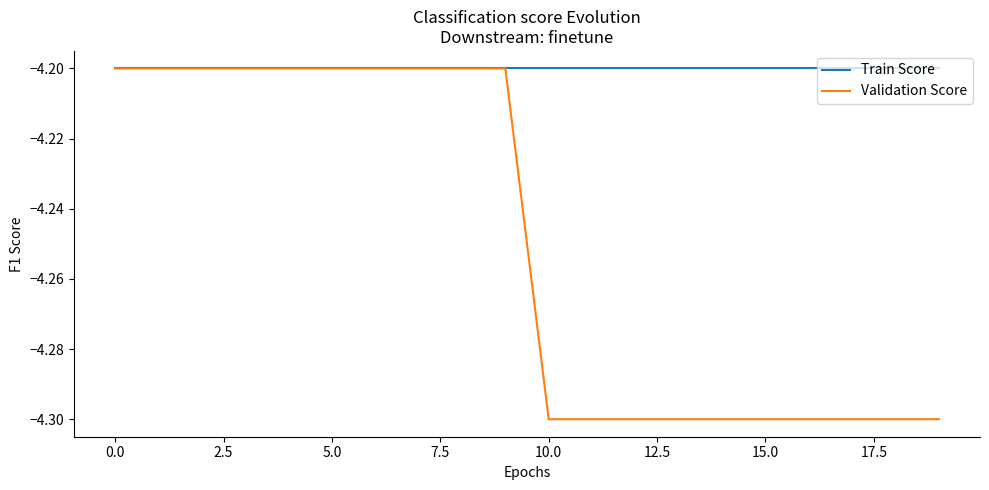

Which series has the largest range (max minus min)?

Validation Score